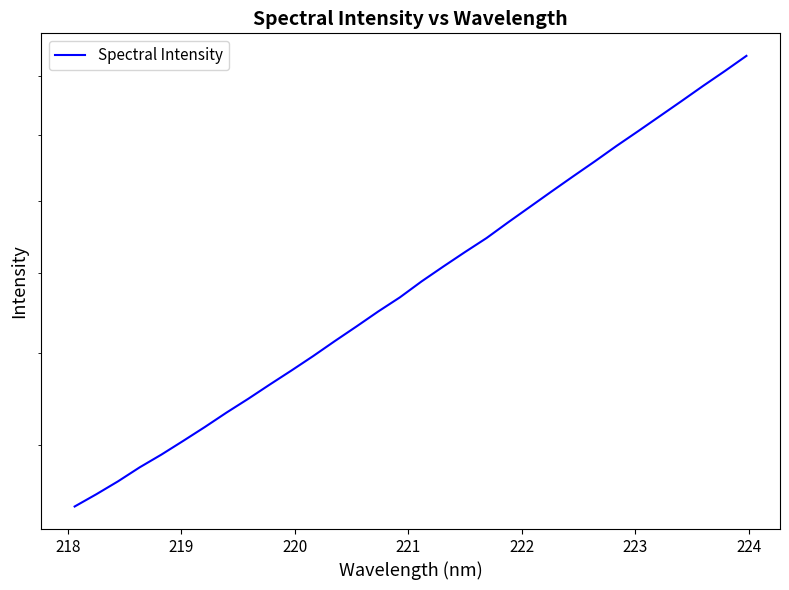

Reading right to left, what are all the values shown in this chart?

2470.2	2415.9	2364.3	2312.3	2262.2	2213.2	2166.0	2117.9	2072.1	2026.7	1981.6	1937.6	1893.5	1855.0	1816.2	1777.4	1736.5	1701.1	1664.4	1629.3	1594.0	1560.8	1529.1	1497.4	1467.7	1437.0	1408.2	1380.4	1355.0	1327.6	1302.8	1279.7